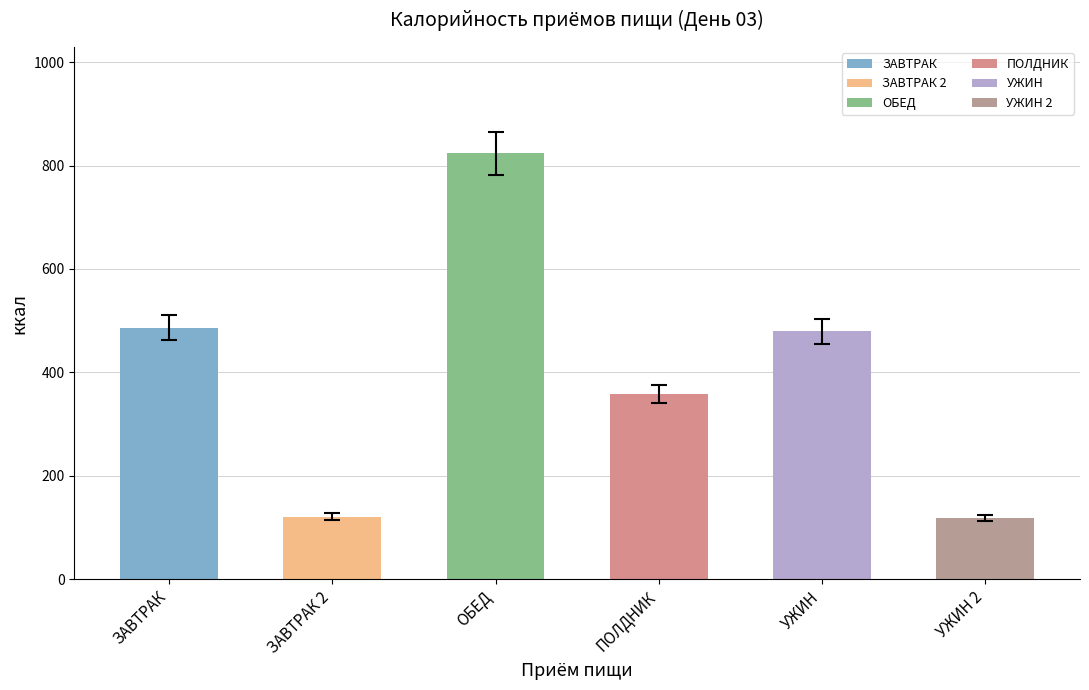

Between ОБЕД and УЖИН 2, which is larger?

ОБЕД